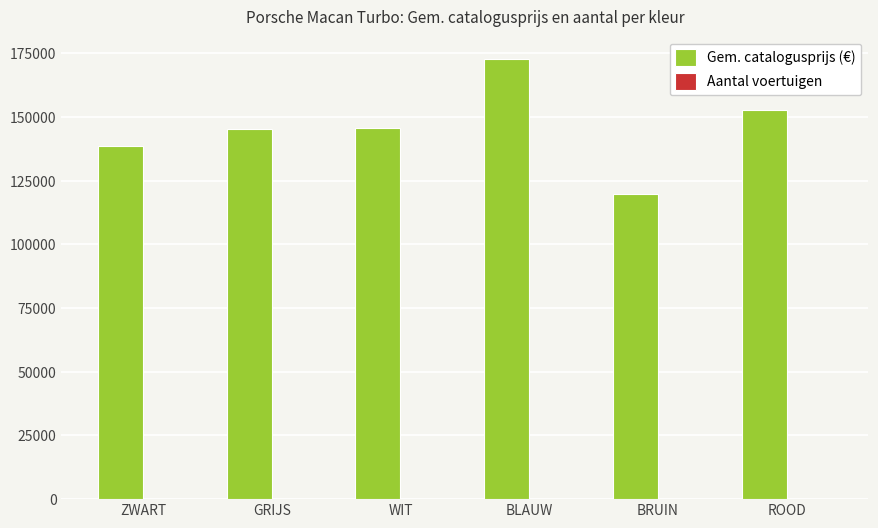

At which category is the sum across all series the highest?

BLAUW